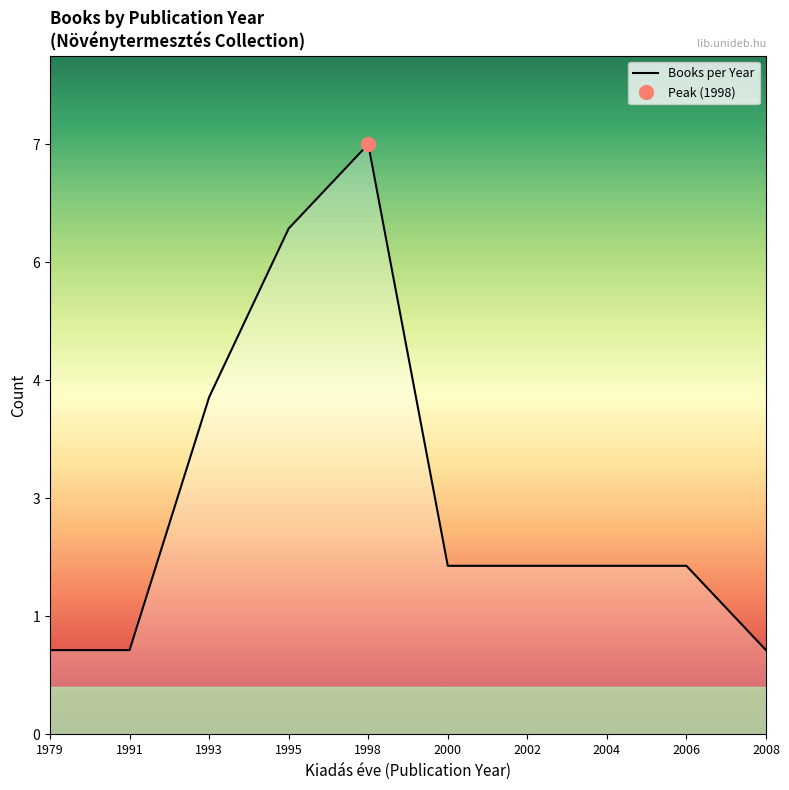

Reading left to right, transcribe all the data shown in this chart.

1	1	4	6	7	2	2	2	2	1